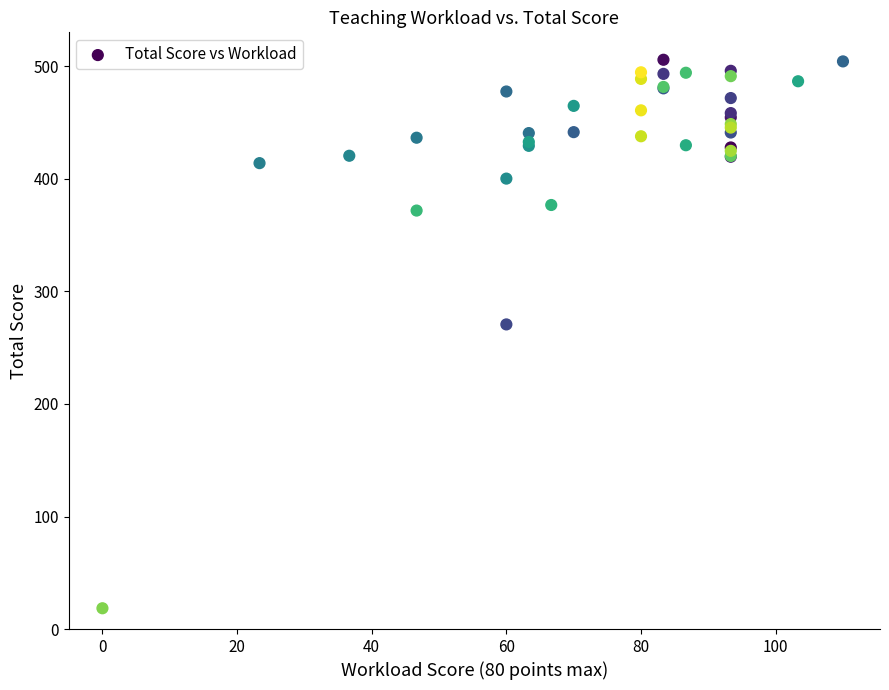

What Y value in the scatter plot is closest to 262?

270.7